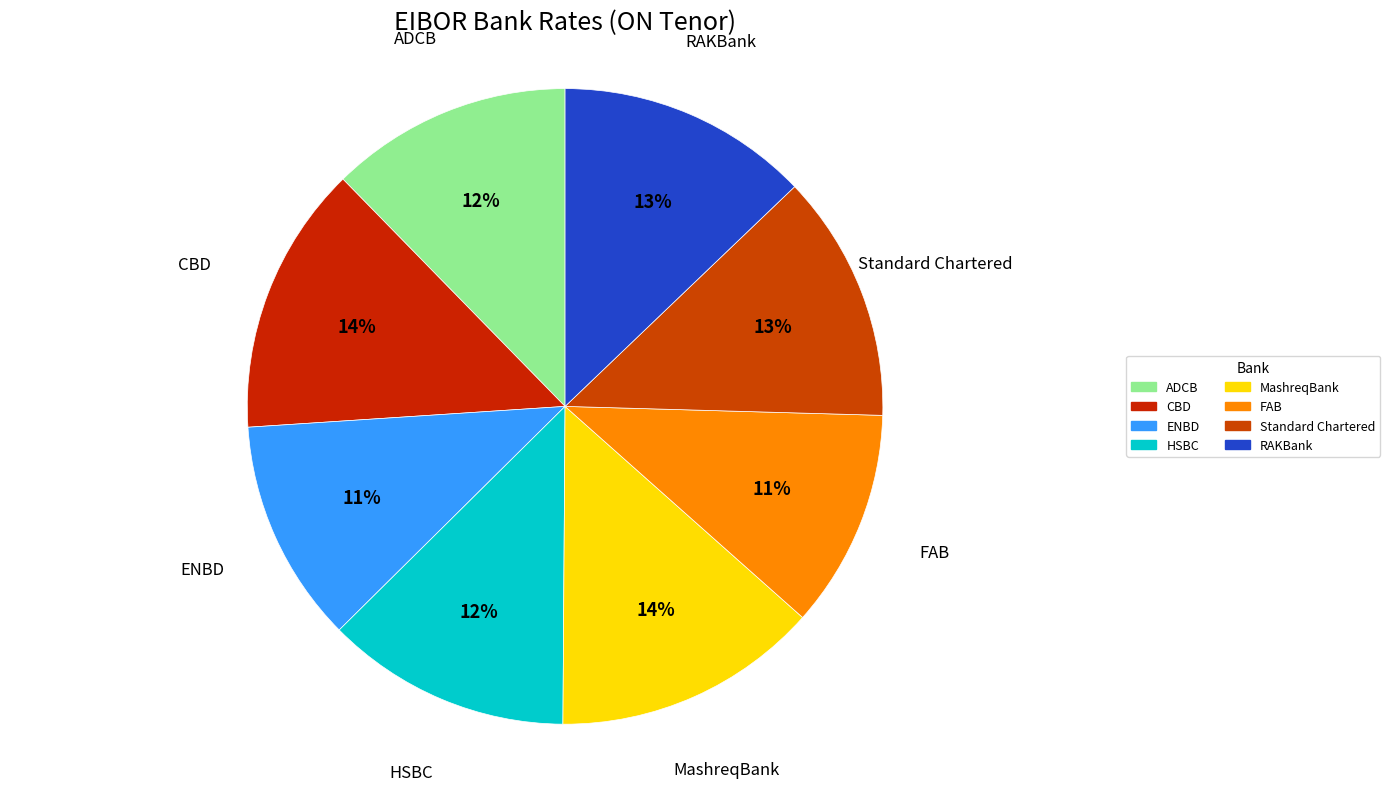

Which has a higher value, CBD or Standard Chartered?

CBD